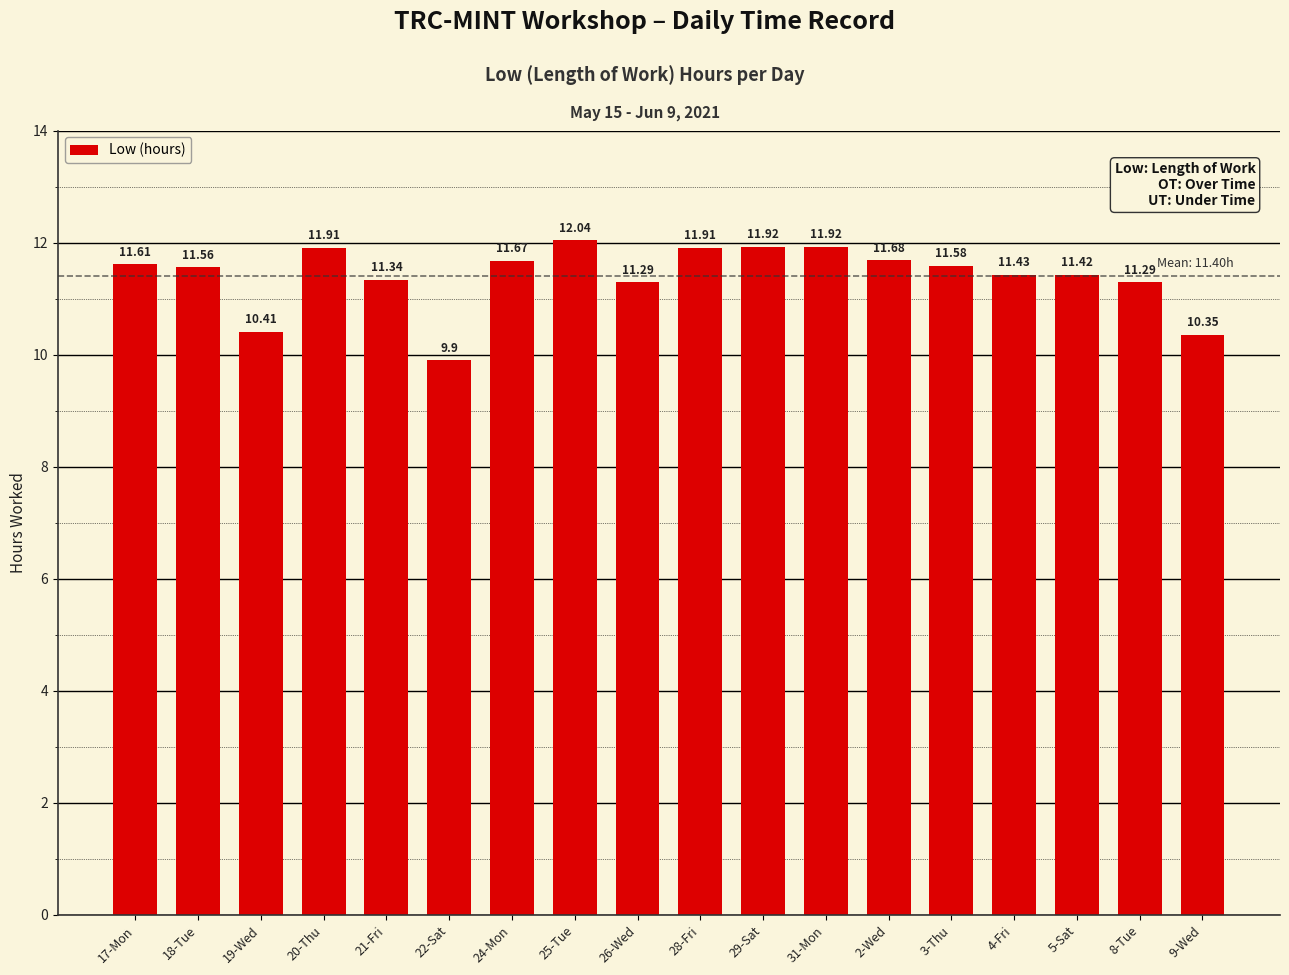

What is the sum of the values at 26-Wed and 29-Sat?

23.2